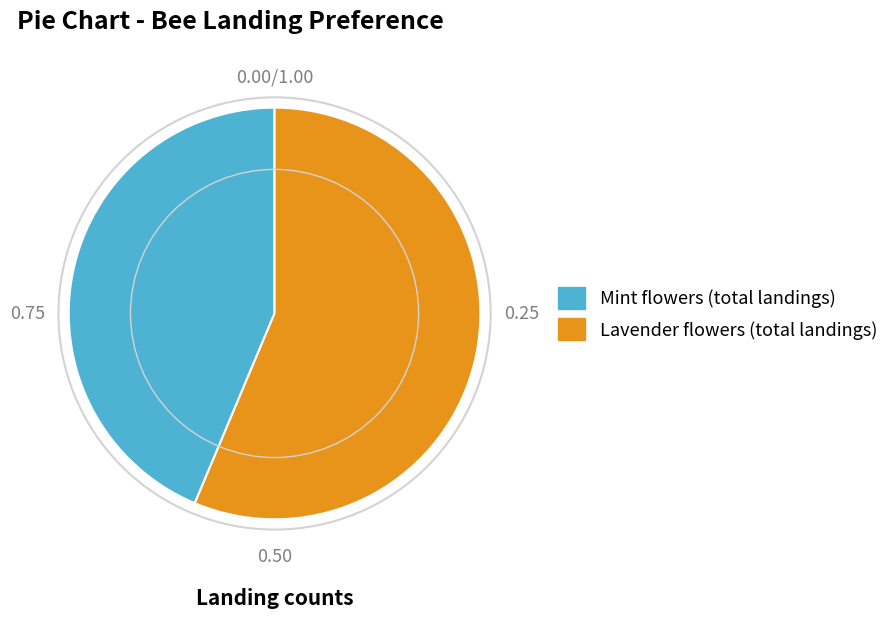

Which category has the biggest portion of the pie?

Lavender flowers (total landings)